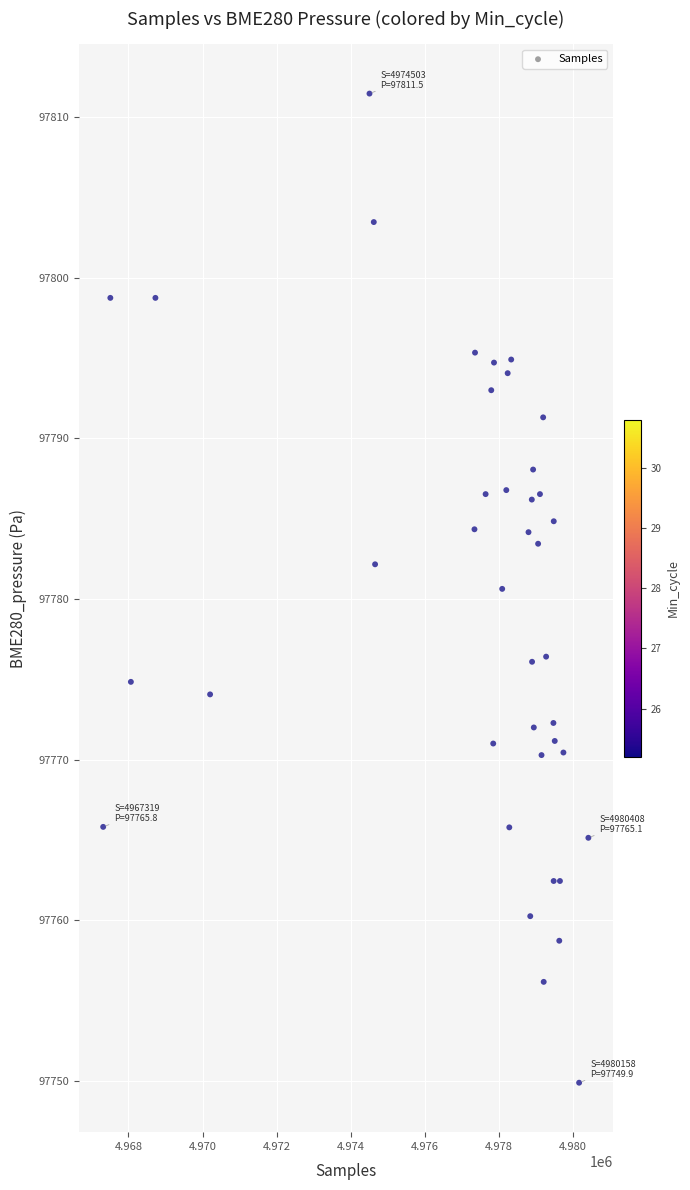

What is the range of X values (max minus min)?

13089.0